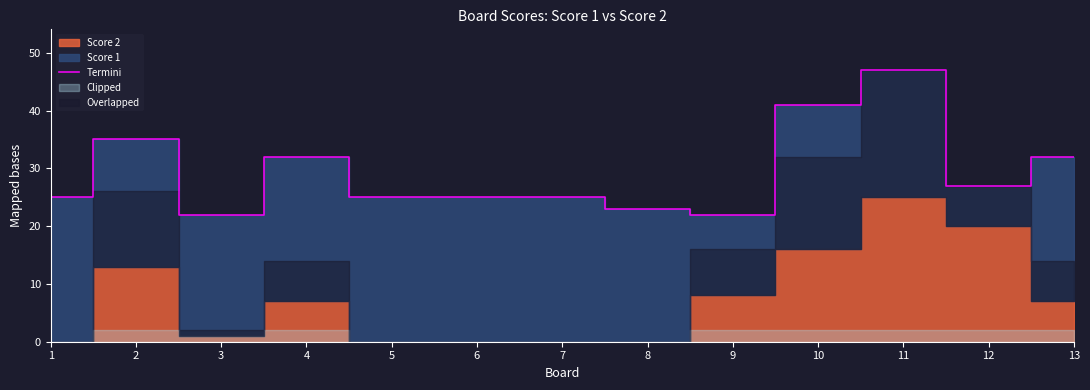

At which label does the data first exceed 25?

2